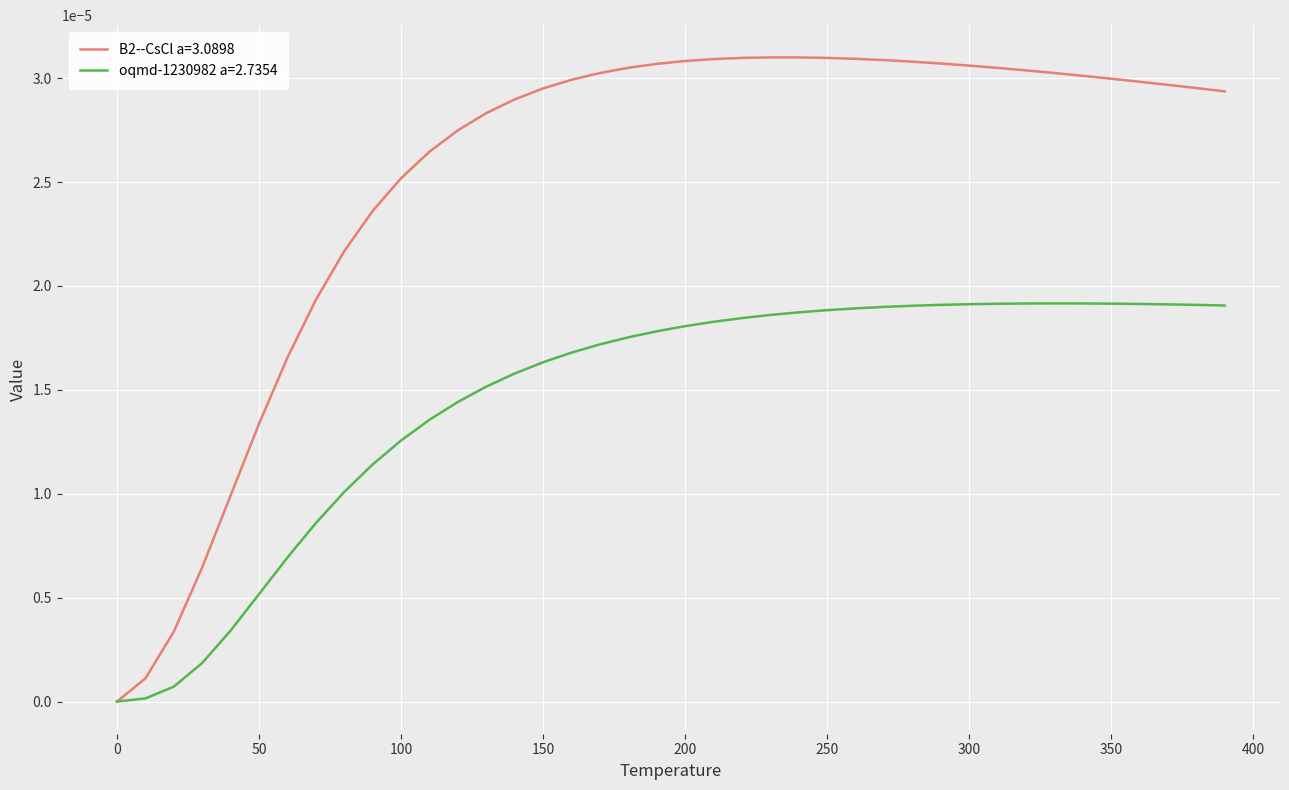

Which series has the widest spread of values?

B2--CsCl a=3.0898